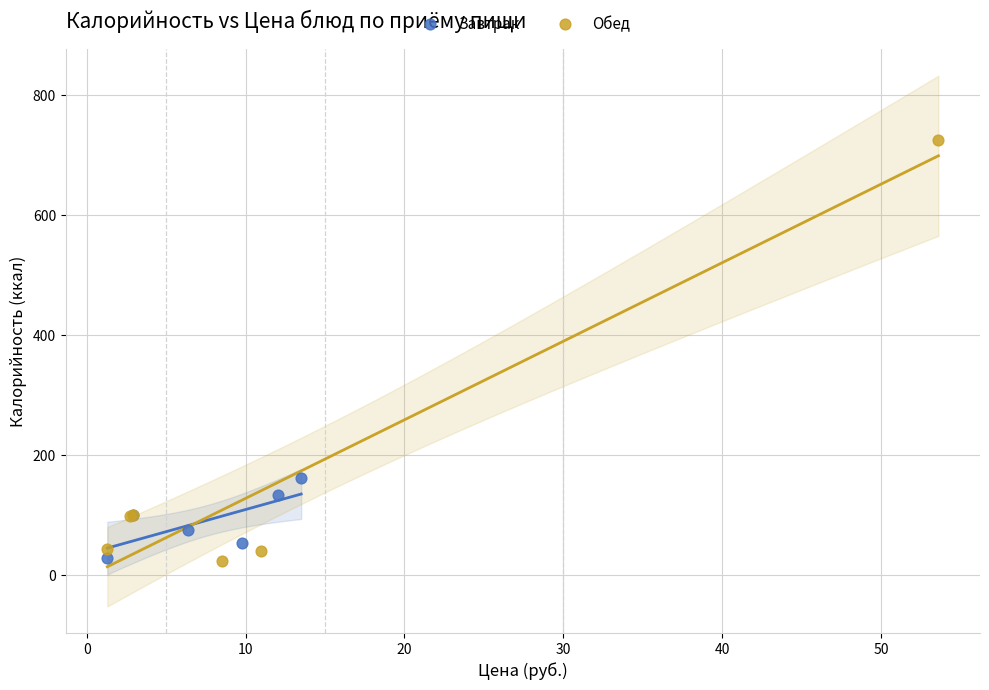

Which series reaches the maximum Y coordinate?

Обед